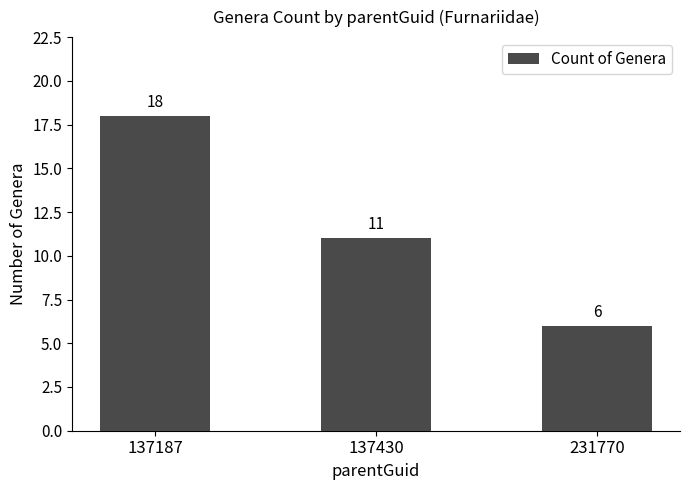

List the labels in order of value, largest first.

137187, 137430, 231770